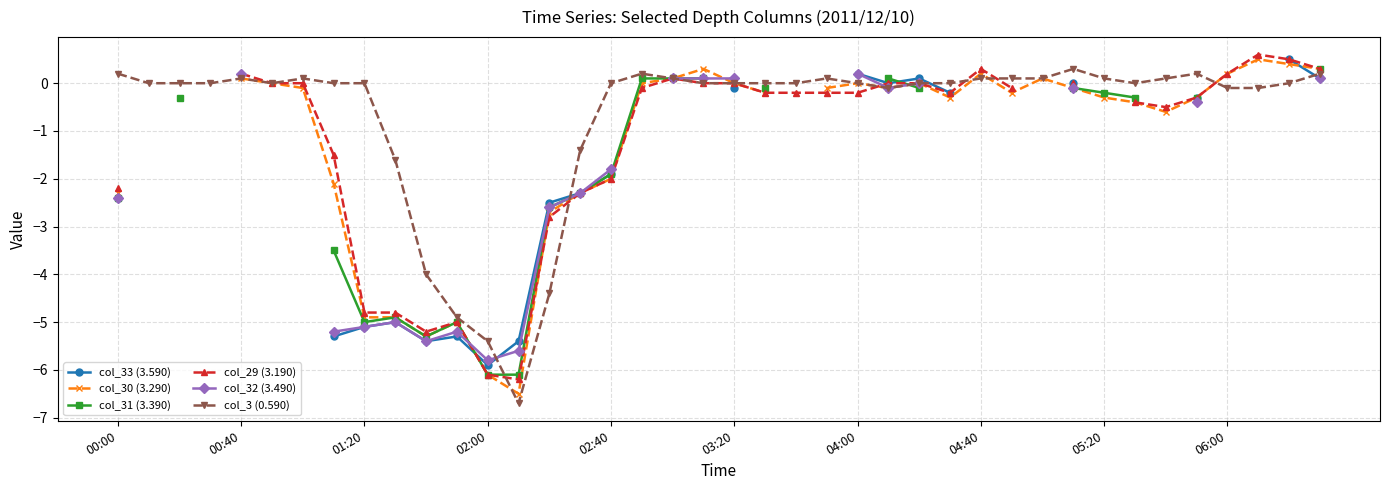

The value of col_3 (0.590) at 04:00 is 0.0. True or false?

True